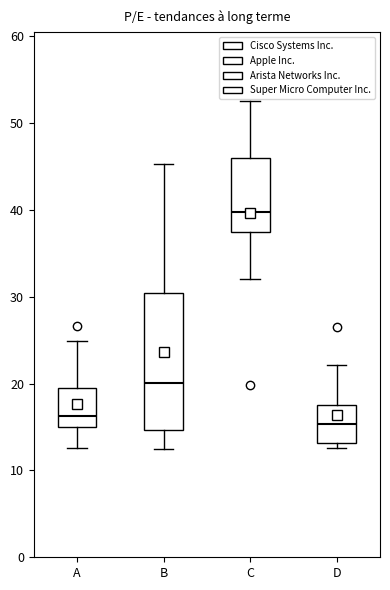

Where does the lower whisker of the box for C end on the y-axis? The values are not printed on the chart, so give them approximately, as read against the axis.

32